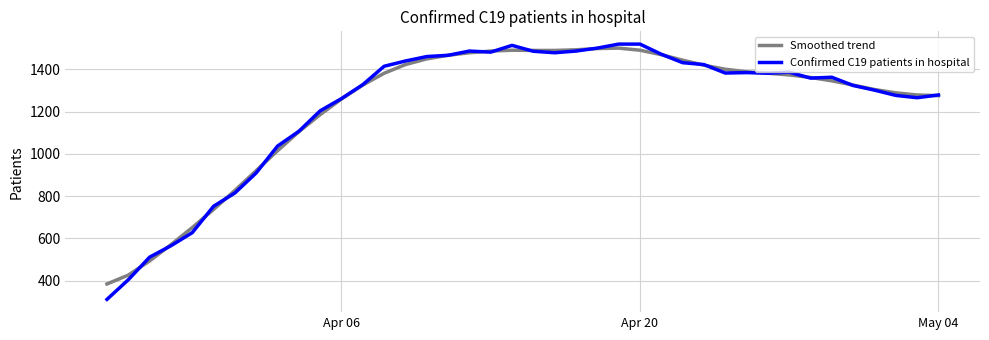

What is the greatest value displayed?

1520